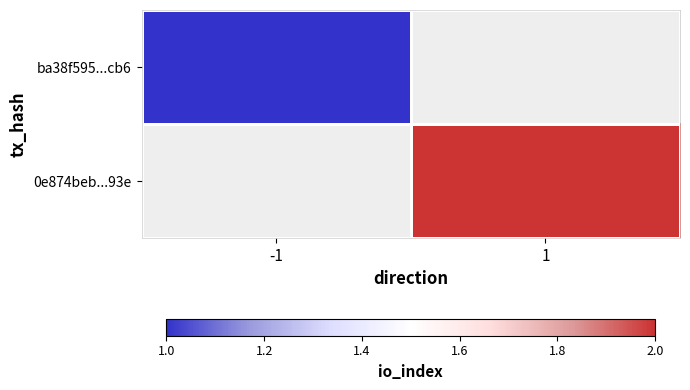

Which category has the lowest value in the ba38f595...cb6 series?

-1